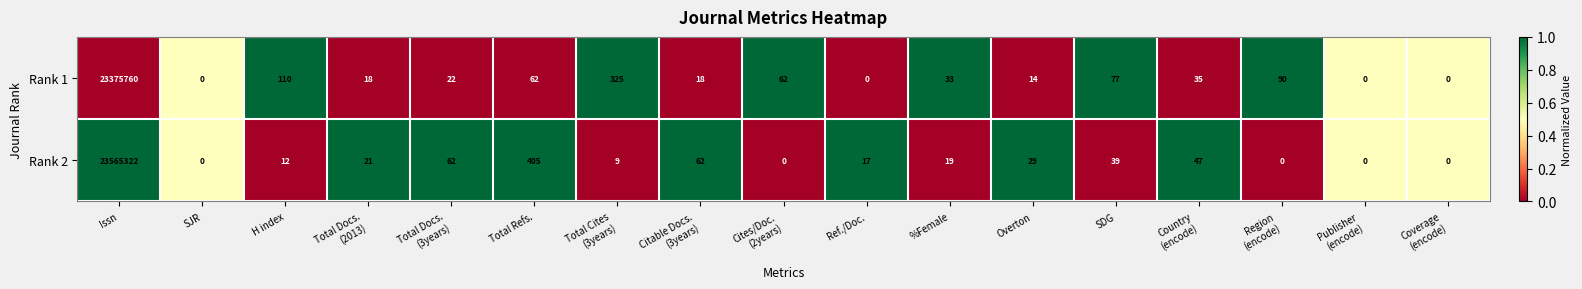

Where is Rank 2 nearest to the value 11782661?

Total Refs.